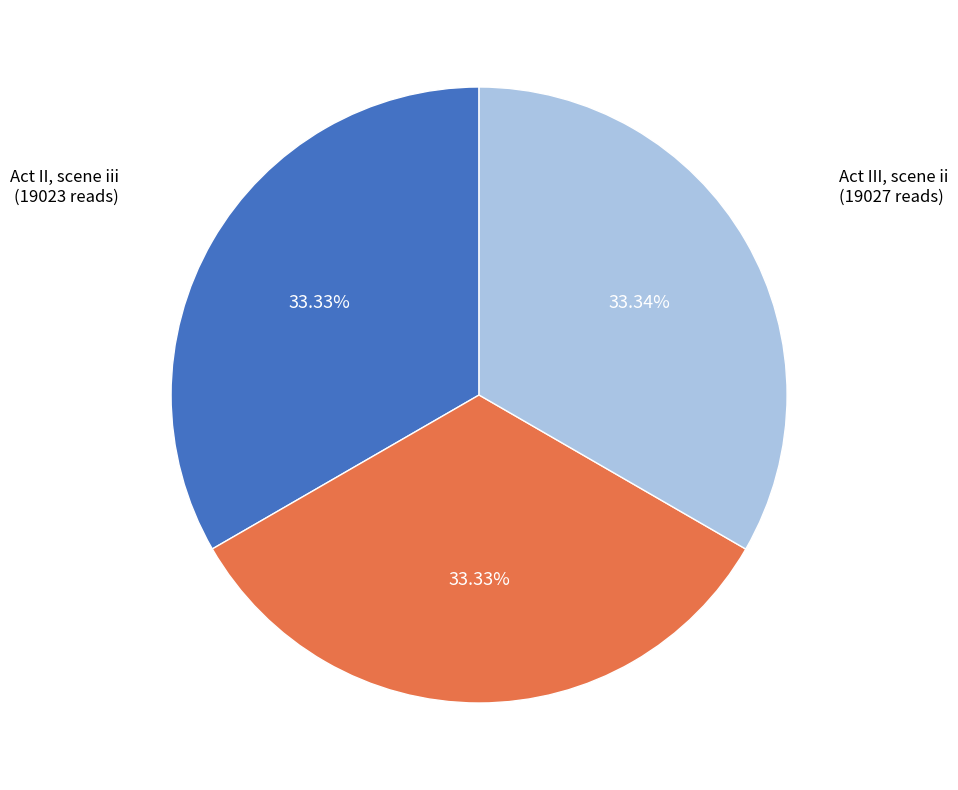

Does any single category account for the majority?

No